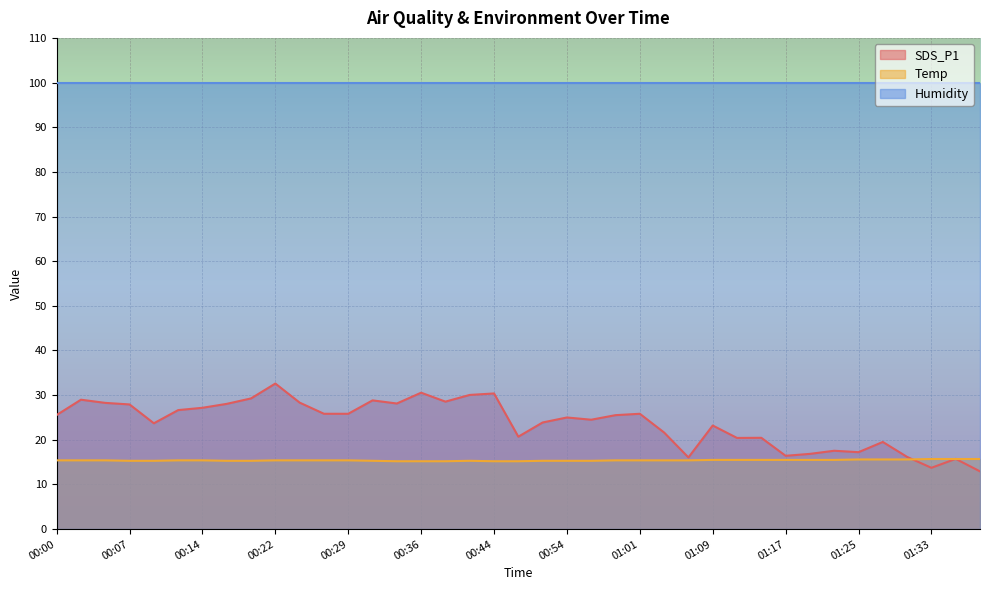

What are all the series names shown in the legend?

SDS_P1, Temp, Humidity